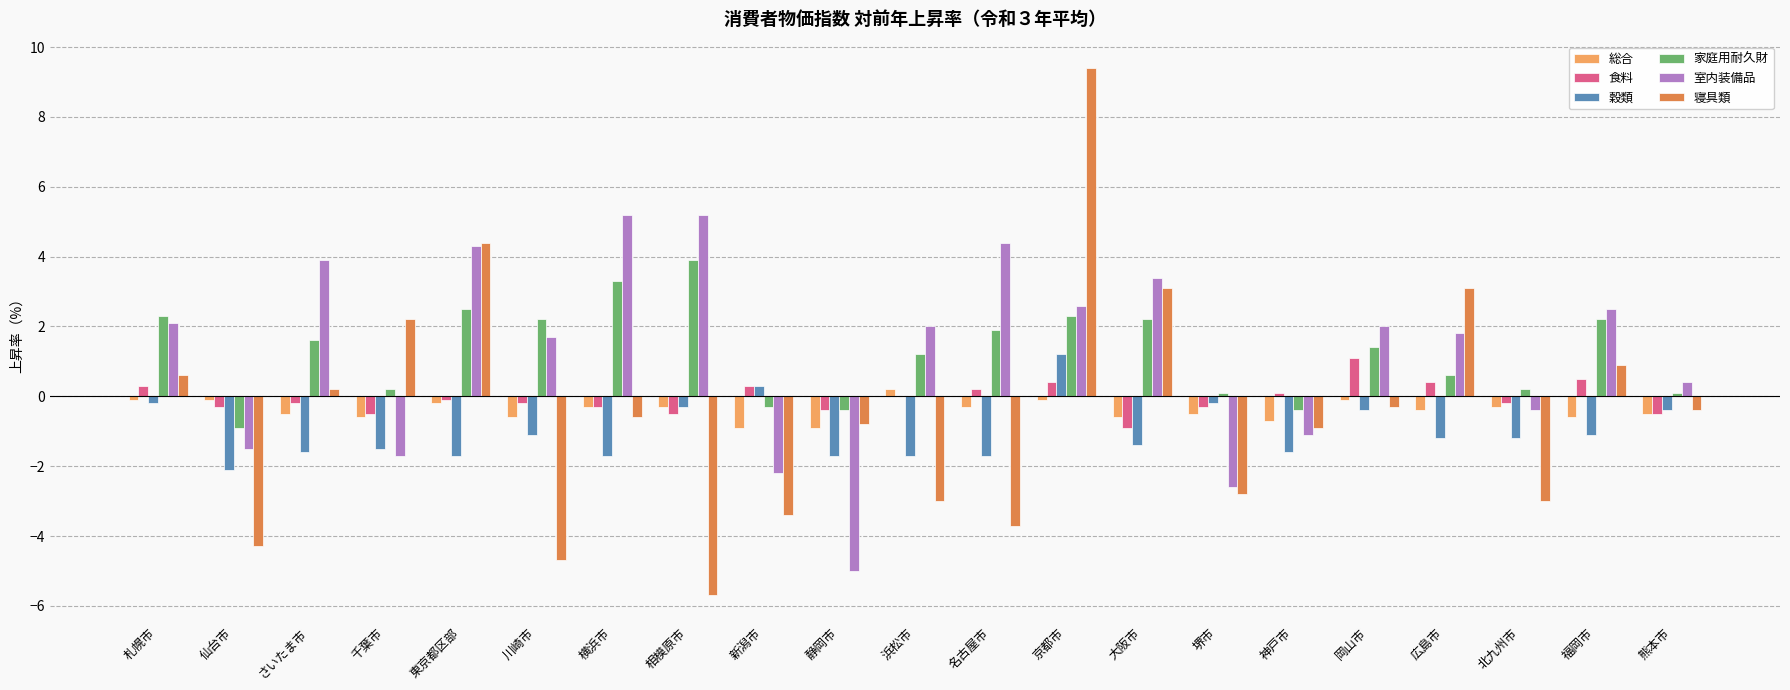

Is the value of 寝具類 at 堺市 greater than the value of 家庭用耐久財 at 名古屋市?

No